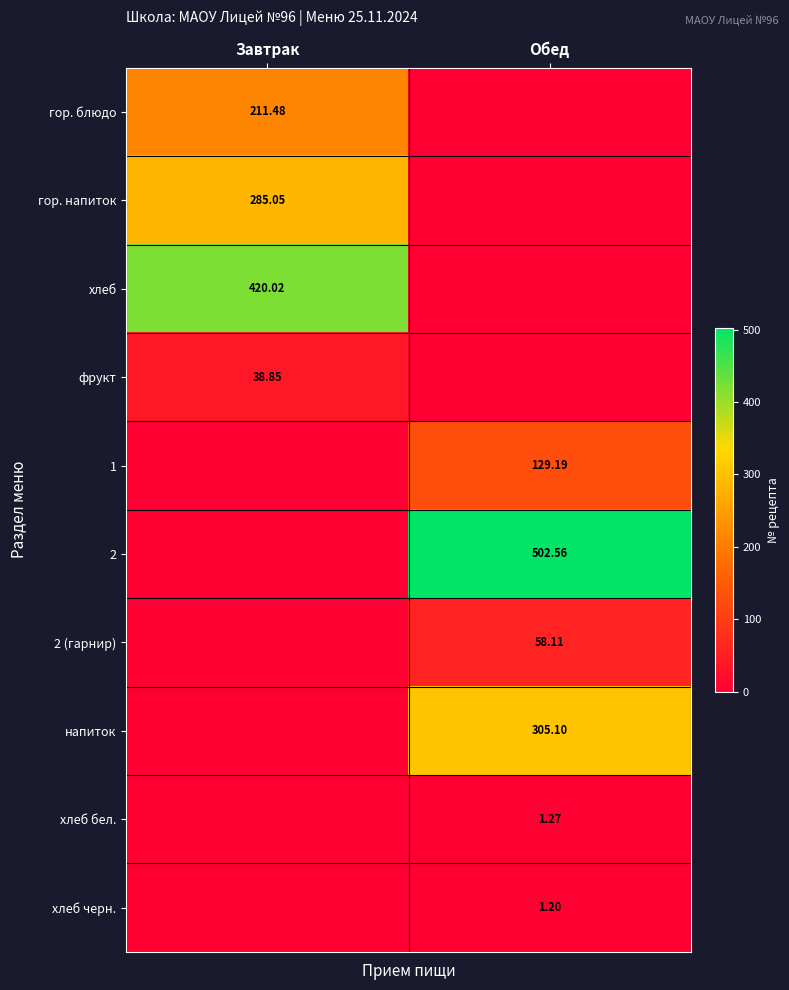

What is the difference between the фрукт values at Обед and Завтрак?

38.9